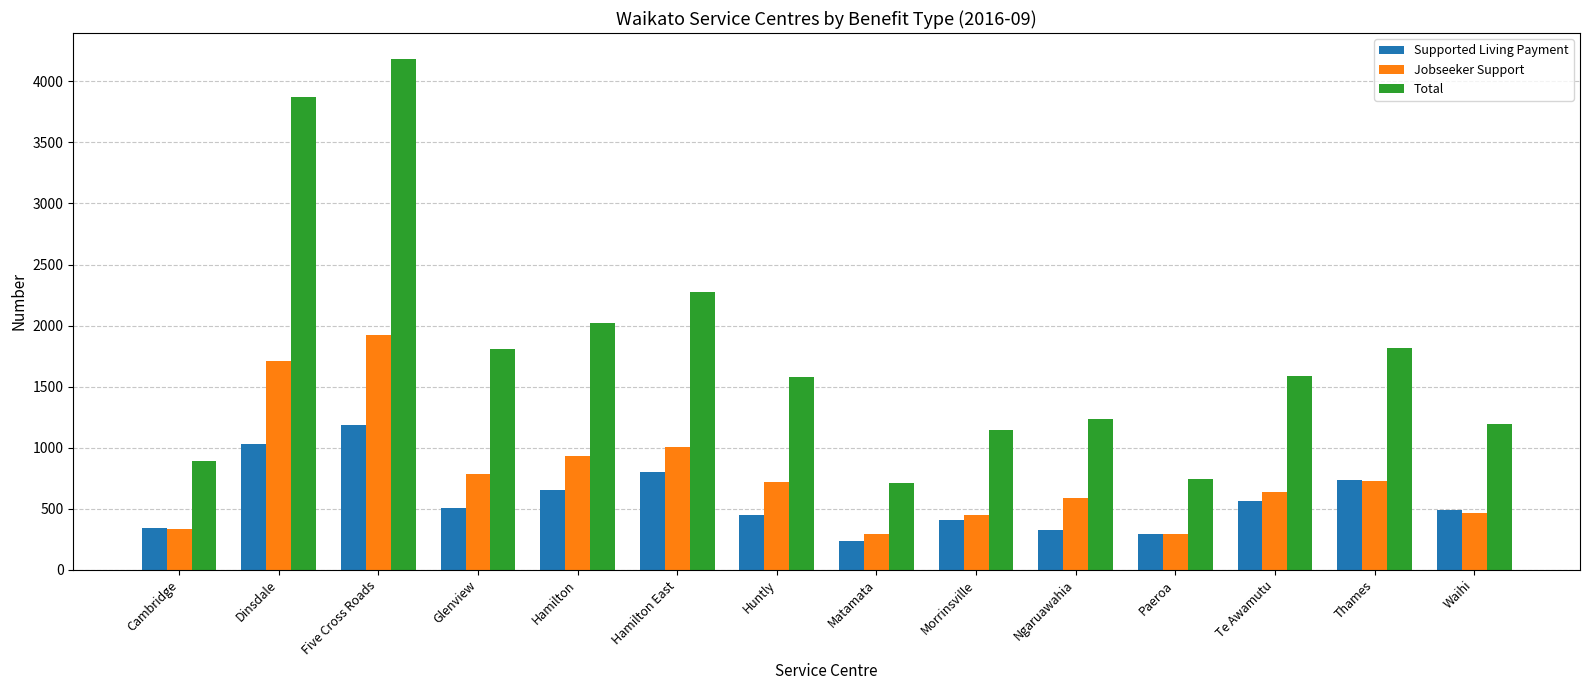

At Dinsdale, list the series in order from smallest to largest.

Supported Living Payment, Jobseeker Support, Total